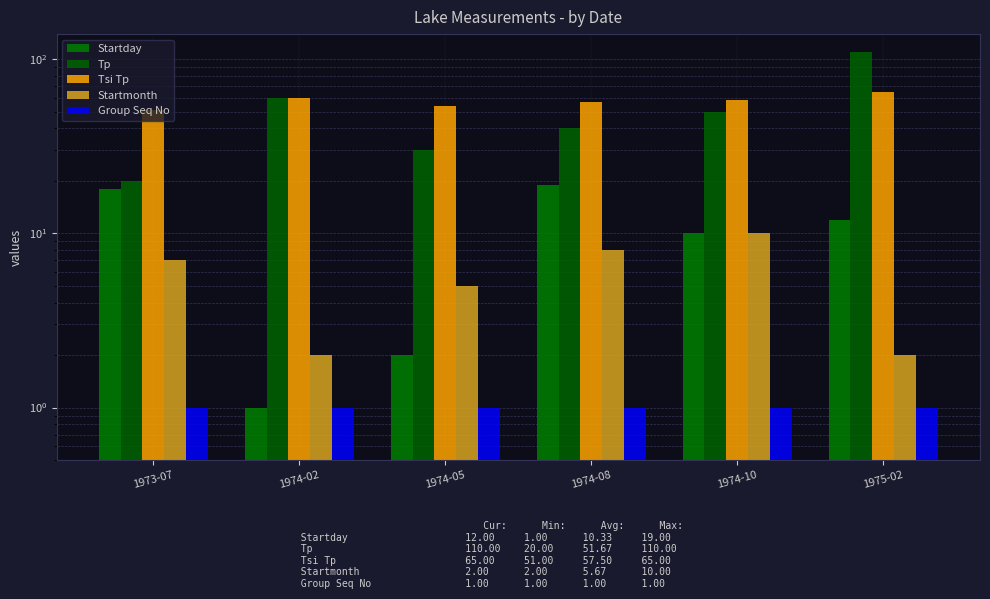

What is the value of the Tsi Tp bar at the 1st from the left?

51